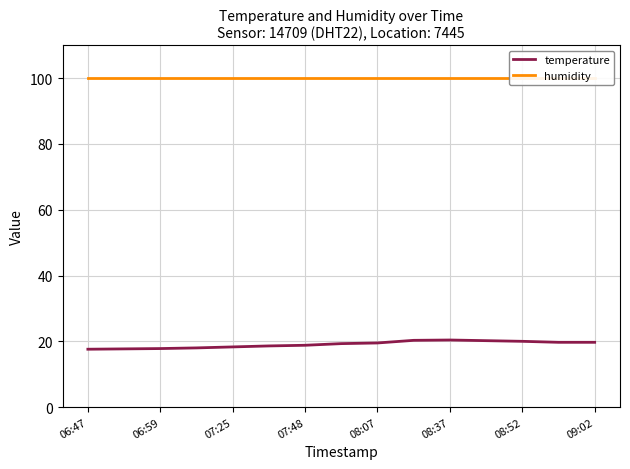

What is the value of the humidity point at the 13th from the left?

99.9